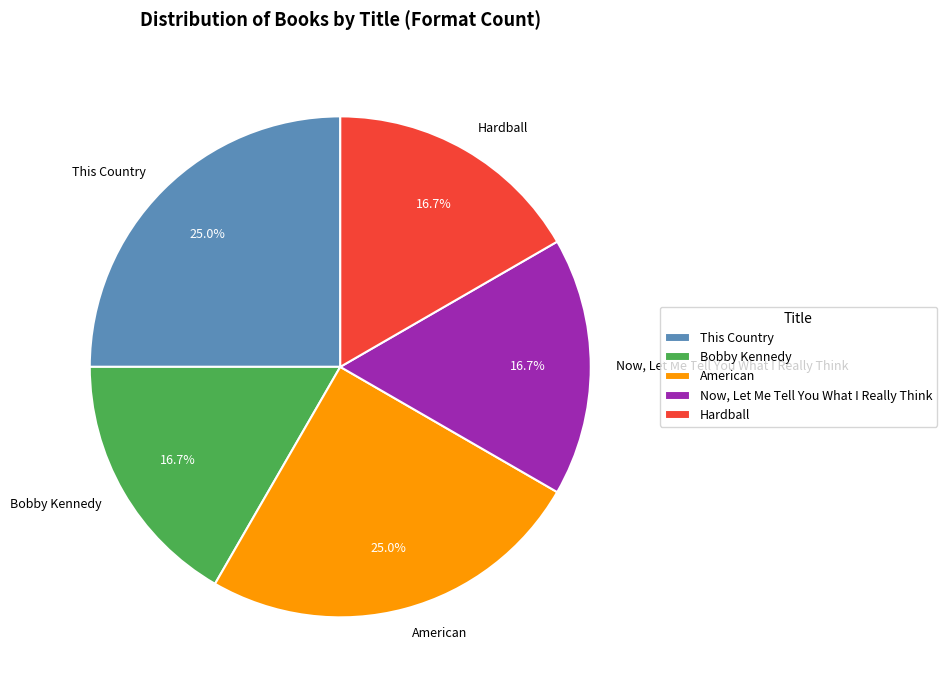

Count the number of slices in the pie.

5